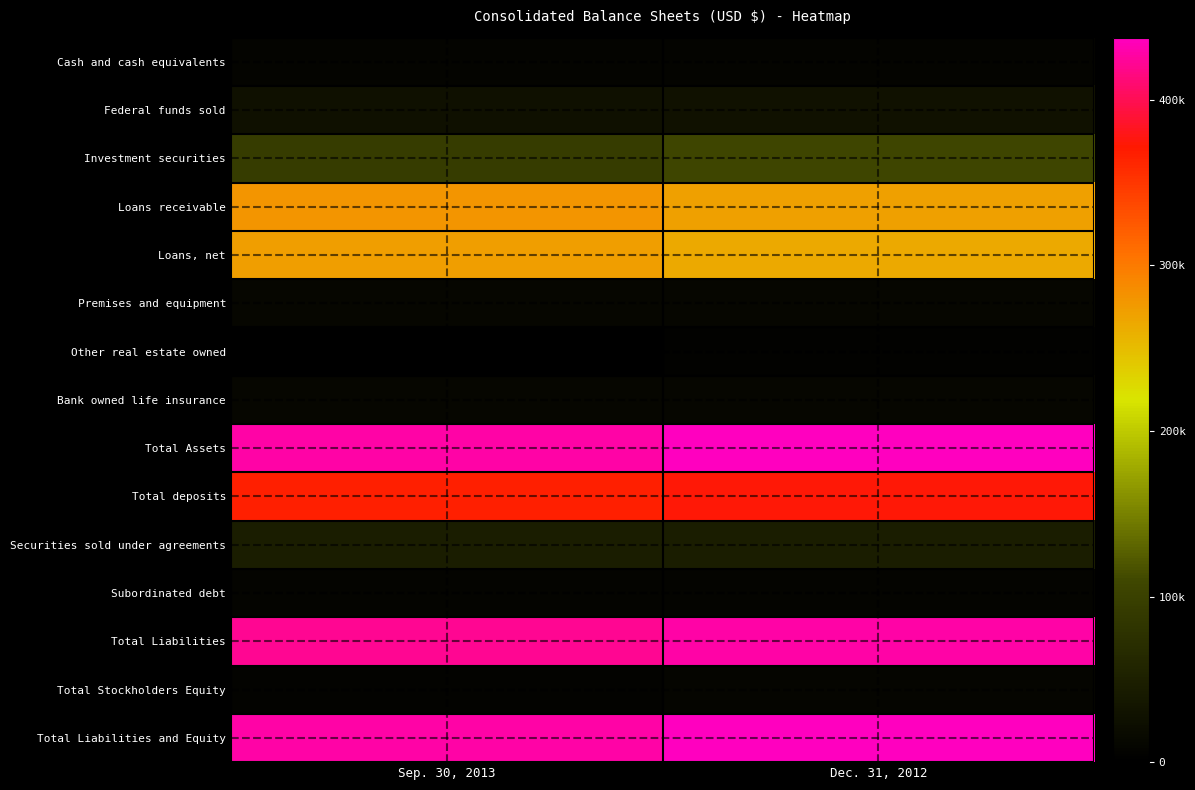

What is the average value of the Investment securities series?

99911